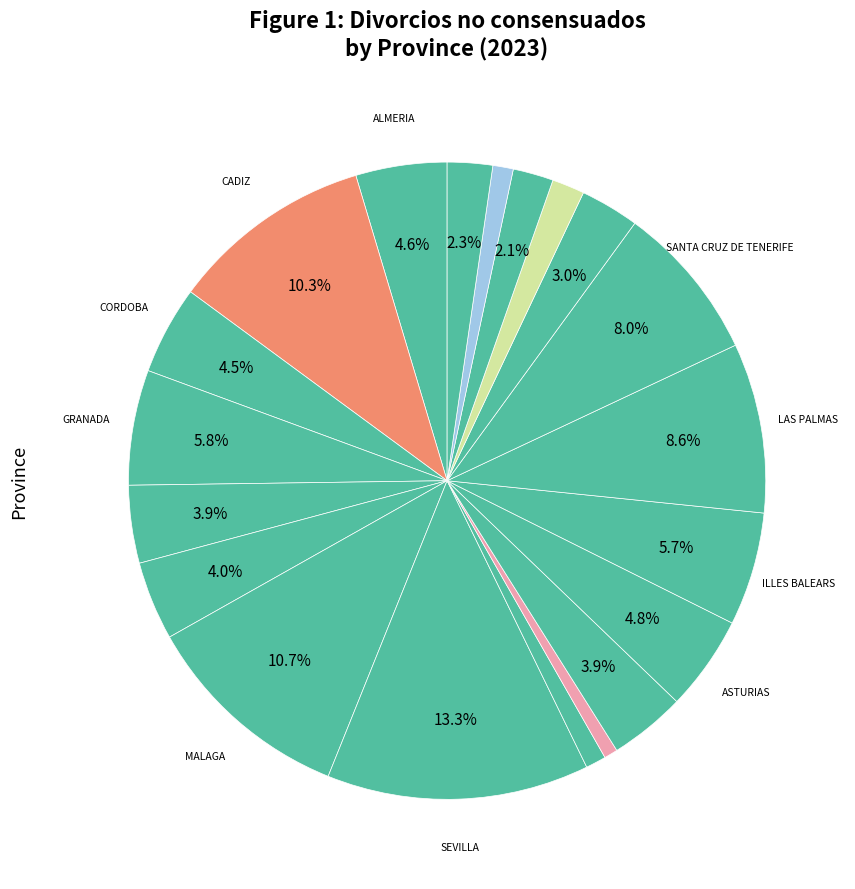

How many segments does this pie chart have?

20